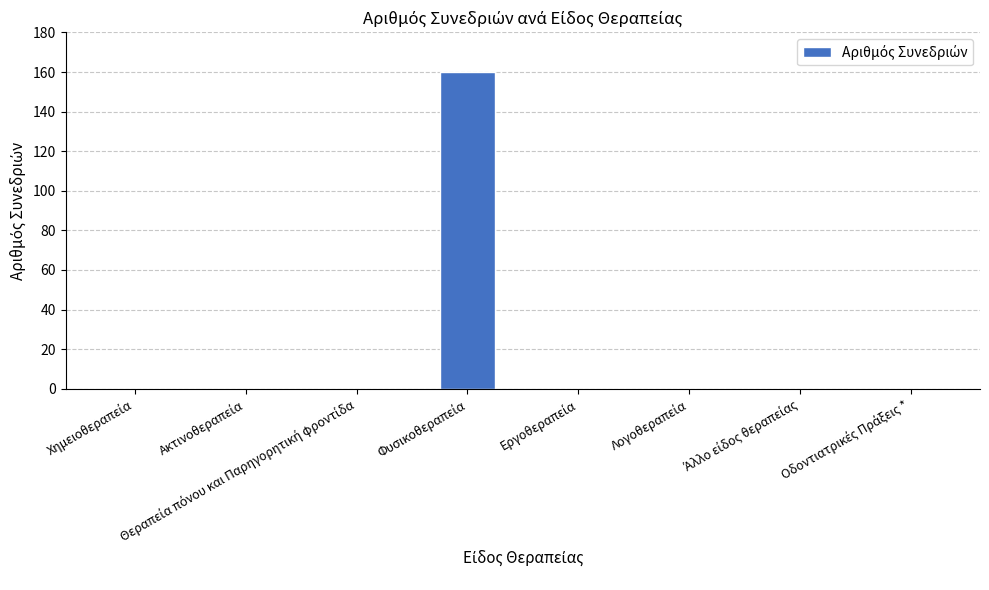

What is the sum of all values?

160